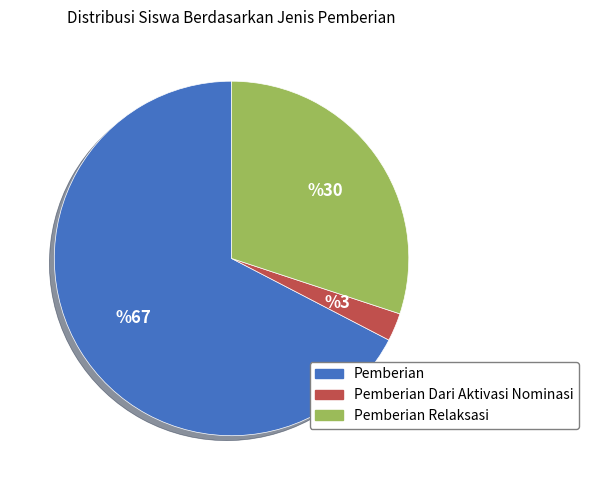

Is there a majority slice in this chart?

Yes